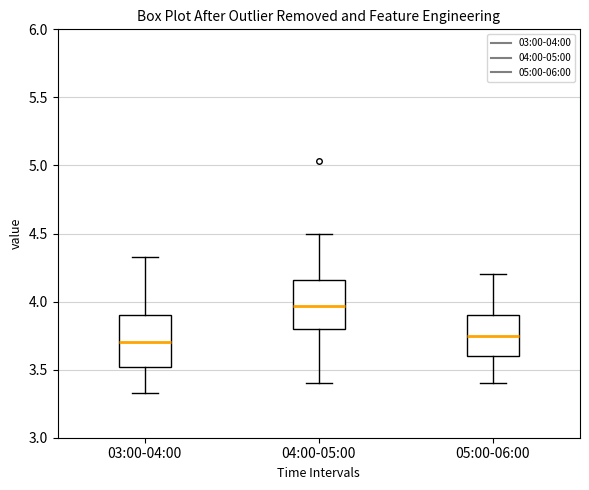

Reading left to right, transcribe this box plot: for each box, give where its median line is, the range the box spans, and where its two whiskers end, as read against the y-axis. The values are not printed on the chart, so give them approximately, as read against the axis.

03:00-04:00: median 3.70, box 3.50 to 3.90, whiskers 3.35 to 4.35
04:00-05:00: median 3.95, box 3.80 to 4.15, whiskers 3.40 to 4.50
05:00-06:00: median 3.75, box 3.60 to 3.90, whiskers 3.40 to 4.20